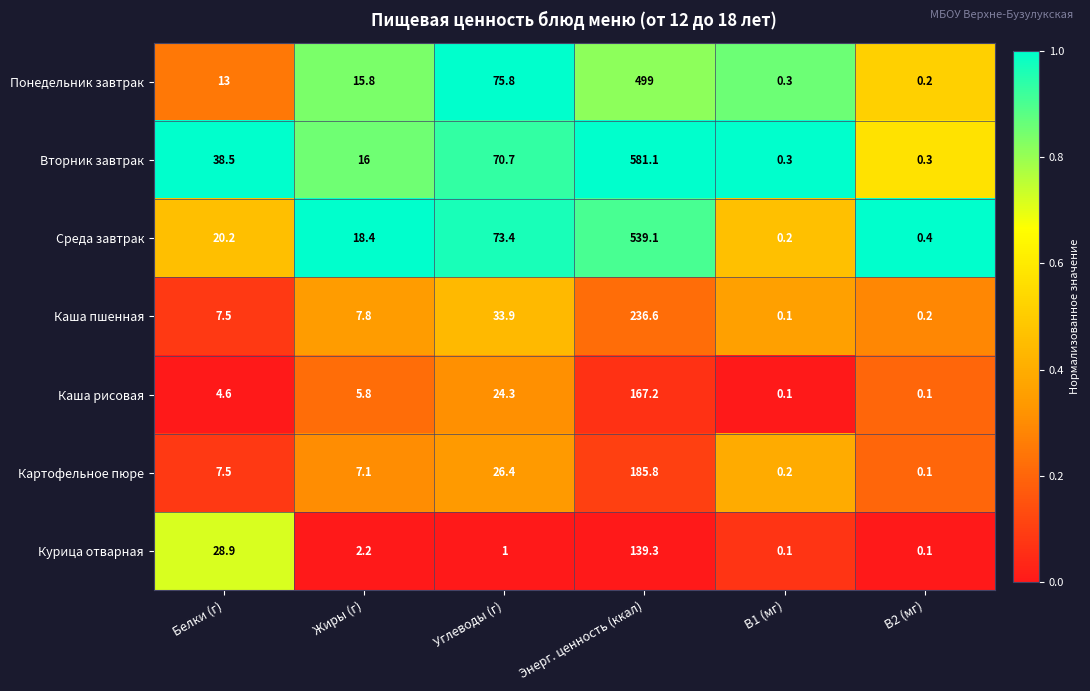

What is the total value across all series at B2 (мг)?

1.4